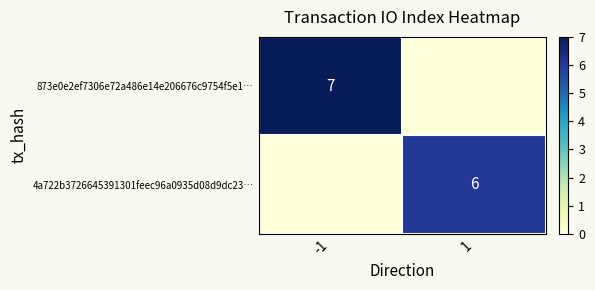

The value of 873e0e2ef7306e72a486e14e206676c9754f5e1… at -1 is 7. True or false?

True